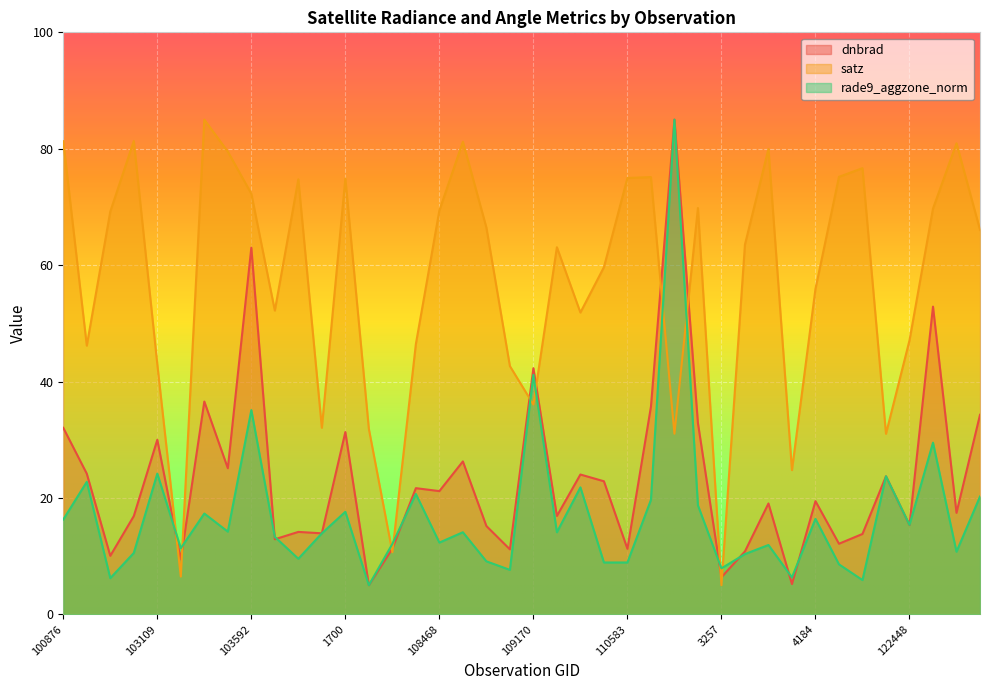

How many intersections are there between rade9_aggzone_norm and dnbrad?

11